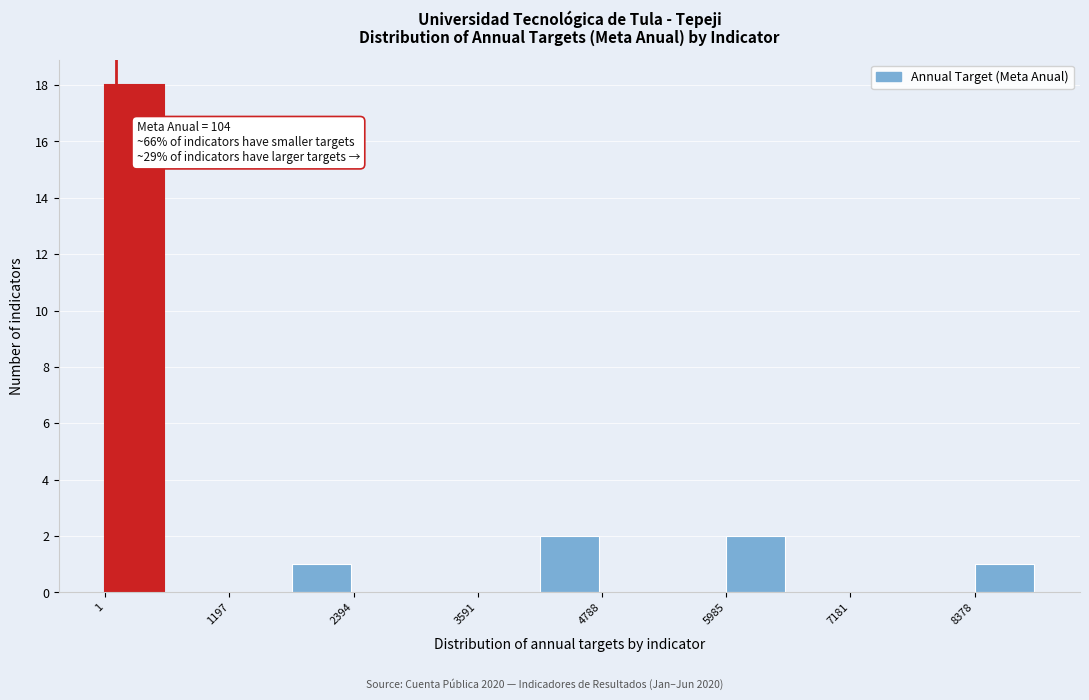

Read against the x-axis, roughly where is the centre of the tallest bar?

200